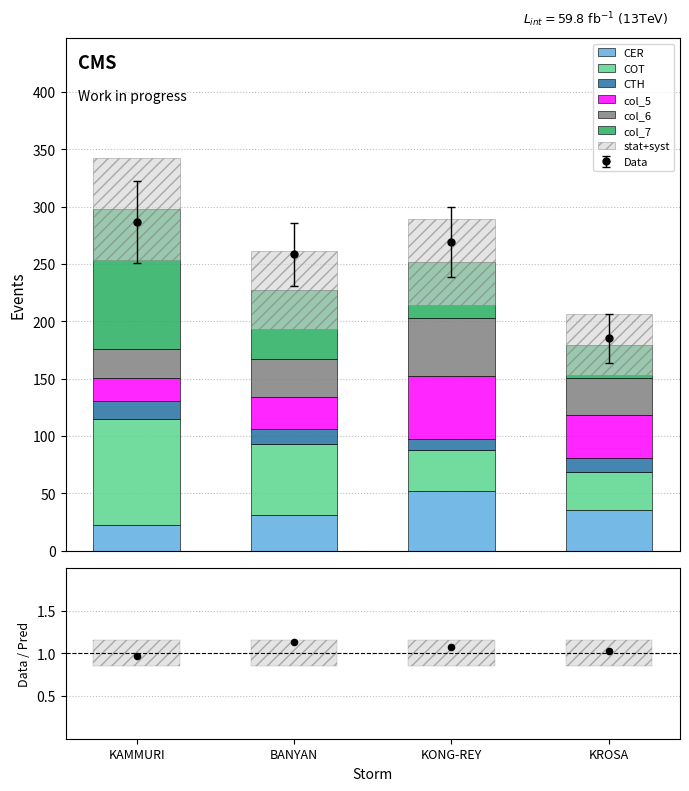

At which category is the sum across all series the highest?

KAMMURI